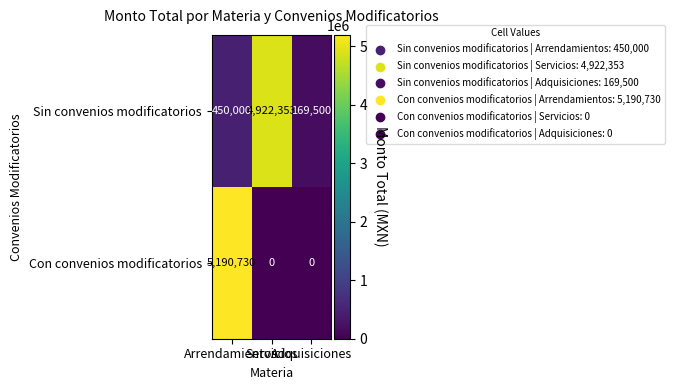

What is the highest value of the Con convenios modificatorios series?

5190730